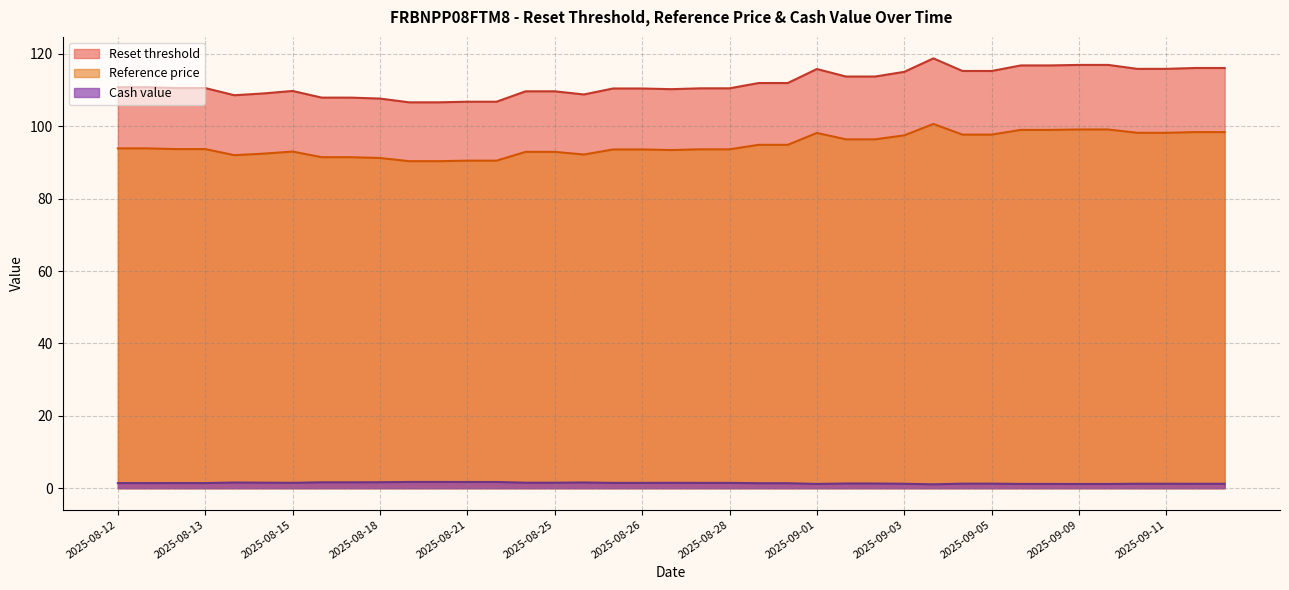

True or false: Reference price and Reset threshold intersect in this chart.

False